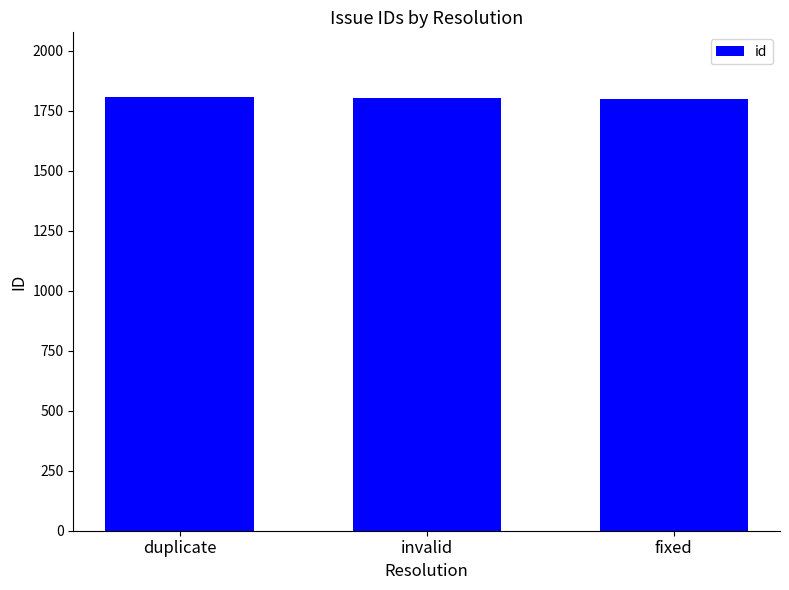

What is the change in value from duplicate to invalid?

-2